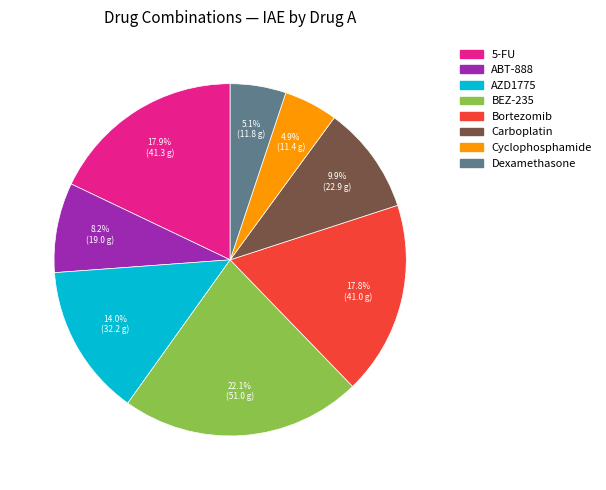

What is the largest slice in the pie chart?

BEZ-235